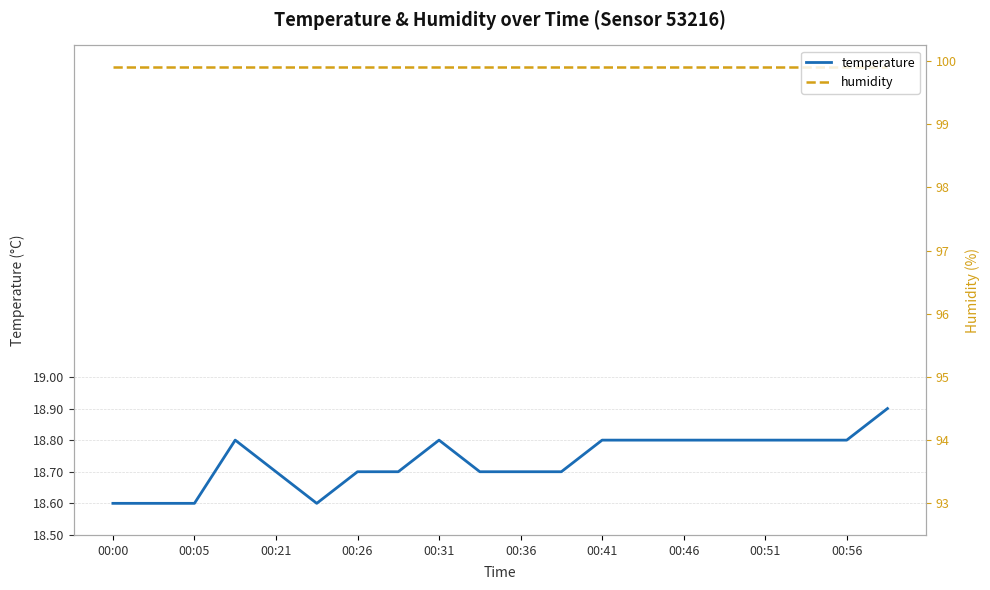

True or false: humidity and temperature cross at least once.

False